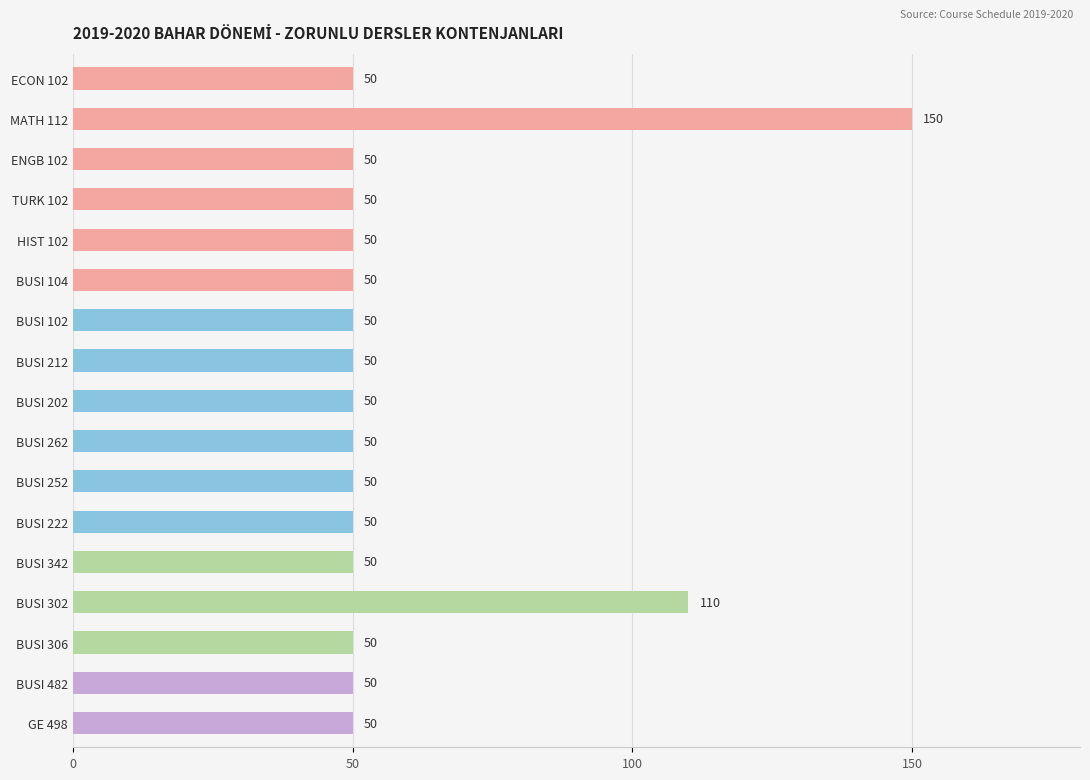

Is it true that the value at BUSI 212 is 50?

True